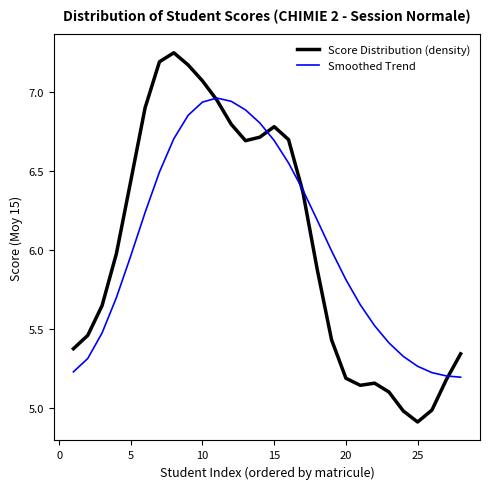

Which series has the largest range (max minus min)?

Score Distribution (density)